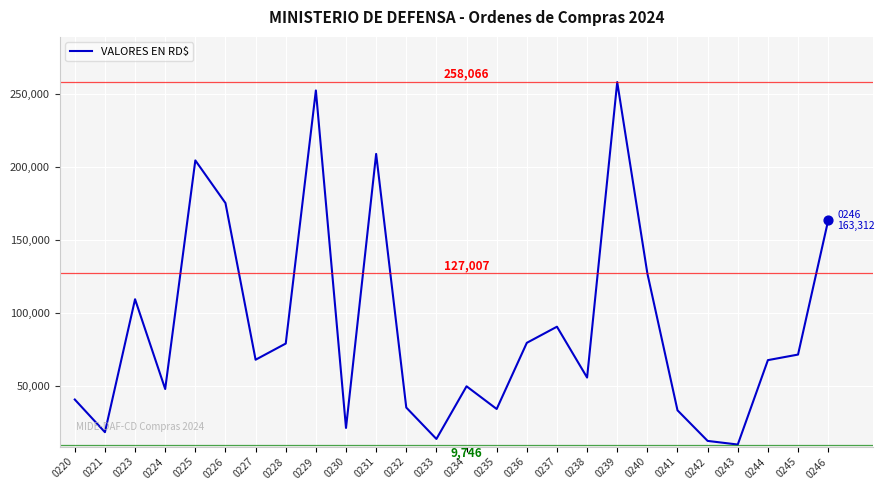

What is the change in value from 0230 to 0241?

+12083.2